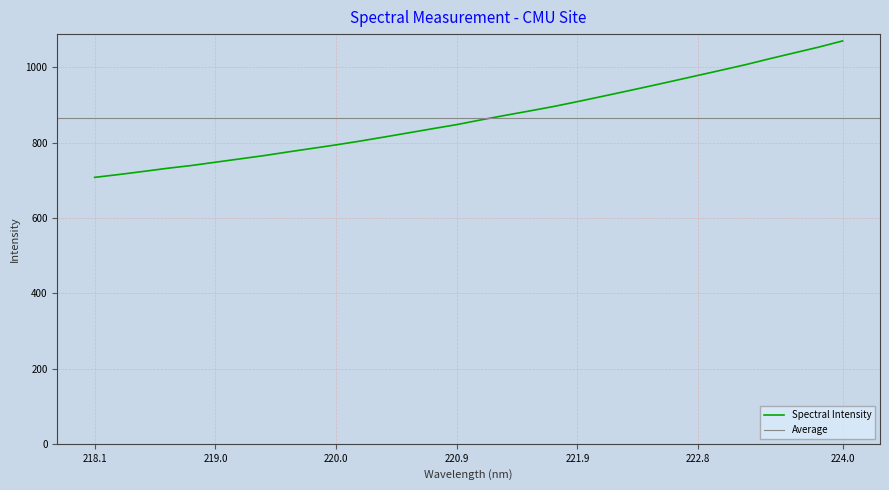

Does the chart have visible grid lines?

Yes